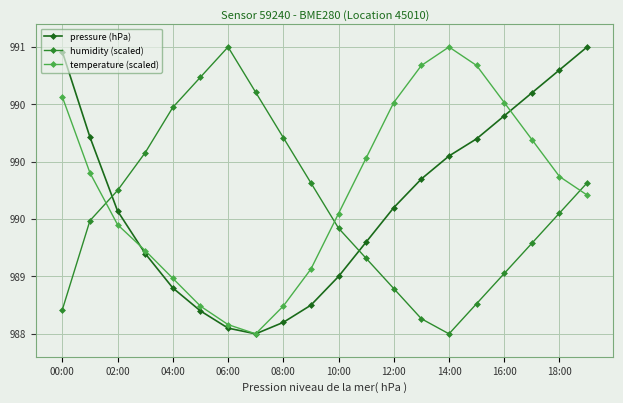

How many interior local valleys does the pressure (hPa) series have?

1